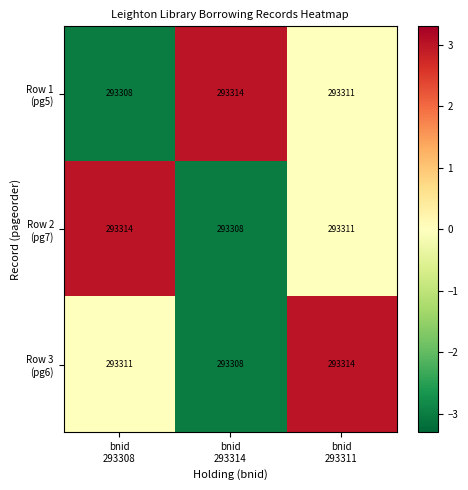

What is the greatest value displayed?

293314